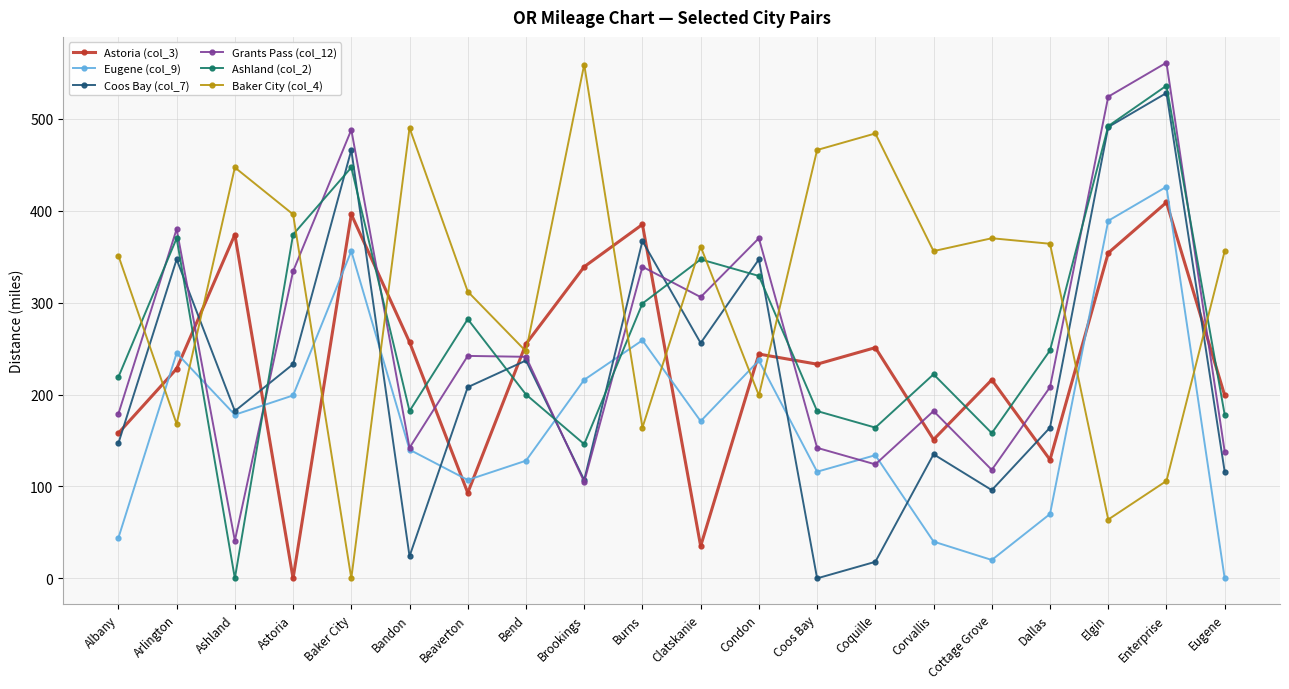

What is the label of the 9th point from the left?

Brookings